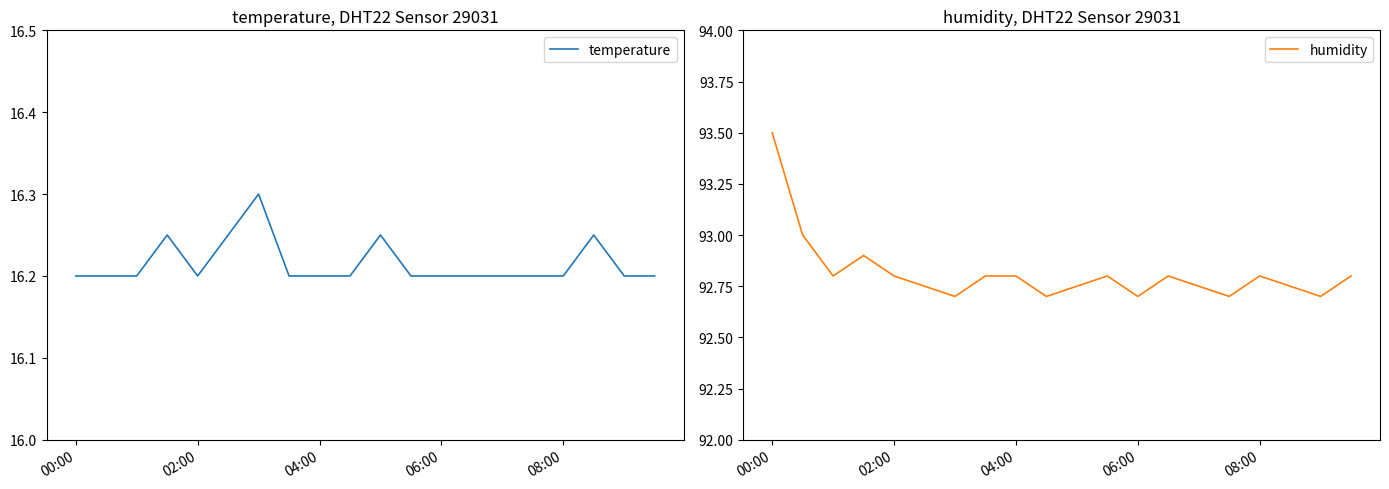

The humidity series shows 92.8 at 14. True or false?

True